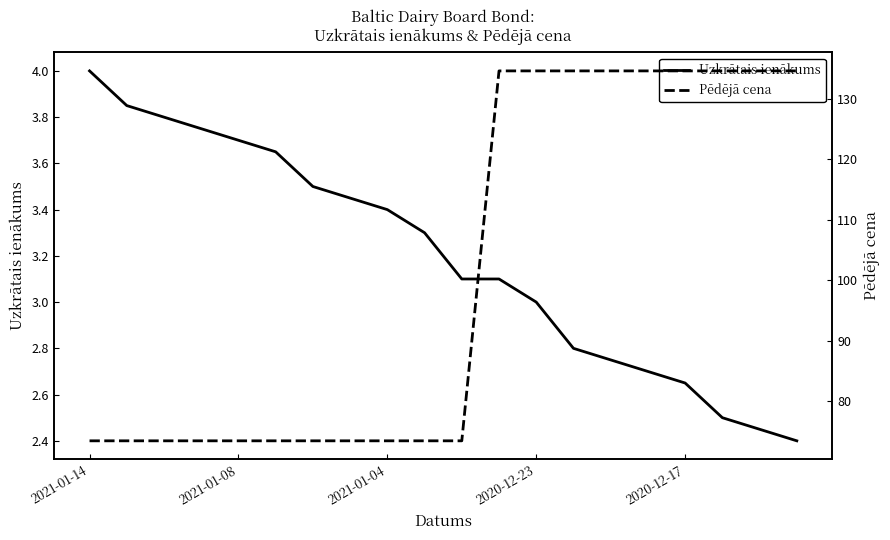

At 10, list the series in order from largest to smallest.

Pēdējā cena, Uzkrātais ienākums